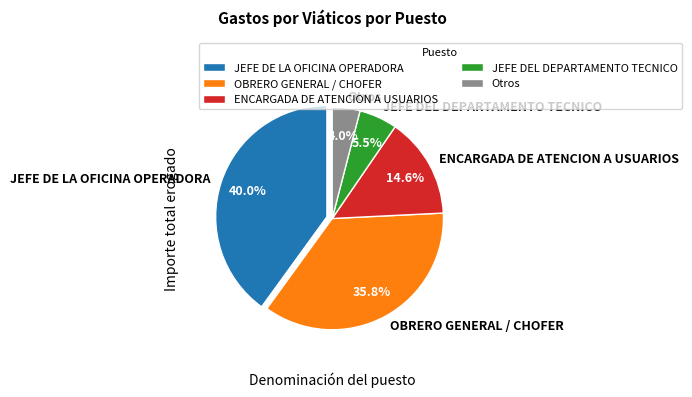

Rank the categories by value from lowest to highest.

Otros, JEFE DEL DEPARTAMENTO TECNICO, ENCARGADA DE ATENCION A USUARIOS, OBRERO GENERAL / CHOFER, JEFE DE LA OFICINA OPERADORA